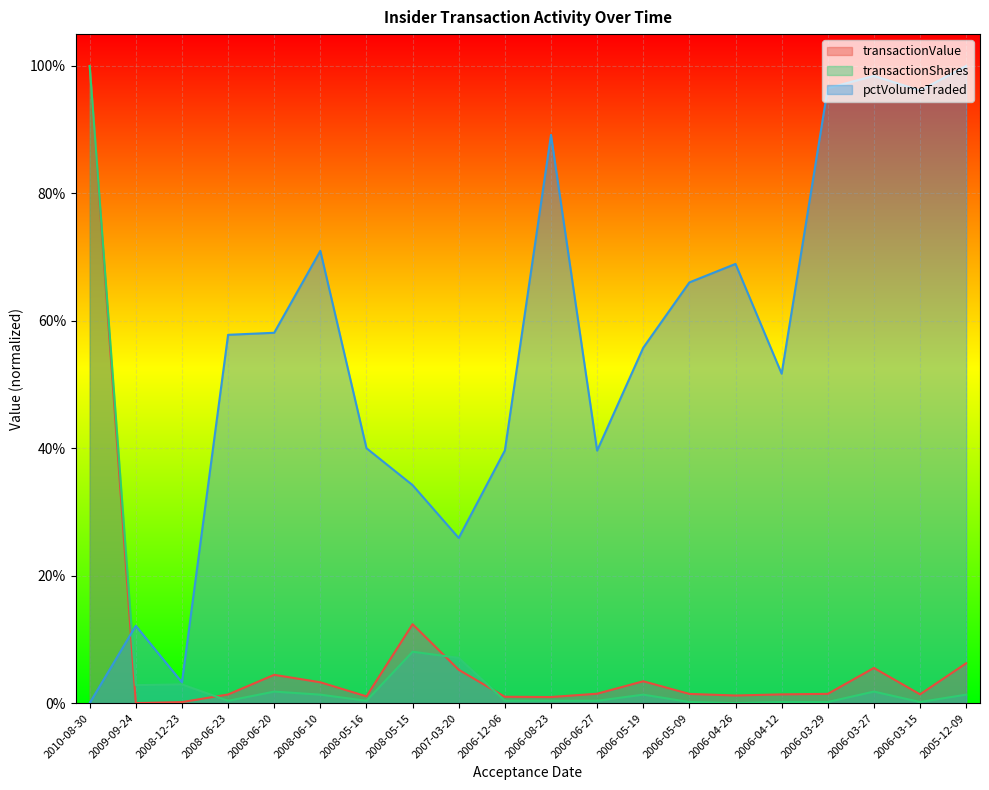

At which label does transactionShares reach its peak?

2010-08-30